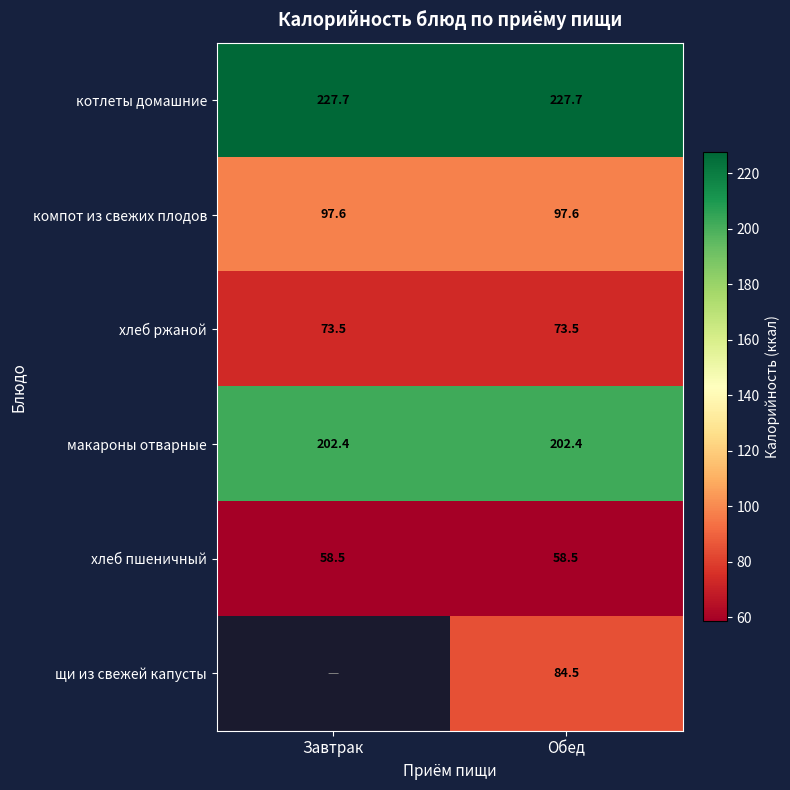

What is the difference between the highest and lowest values at Обед?

169.2